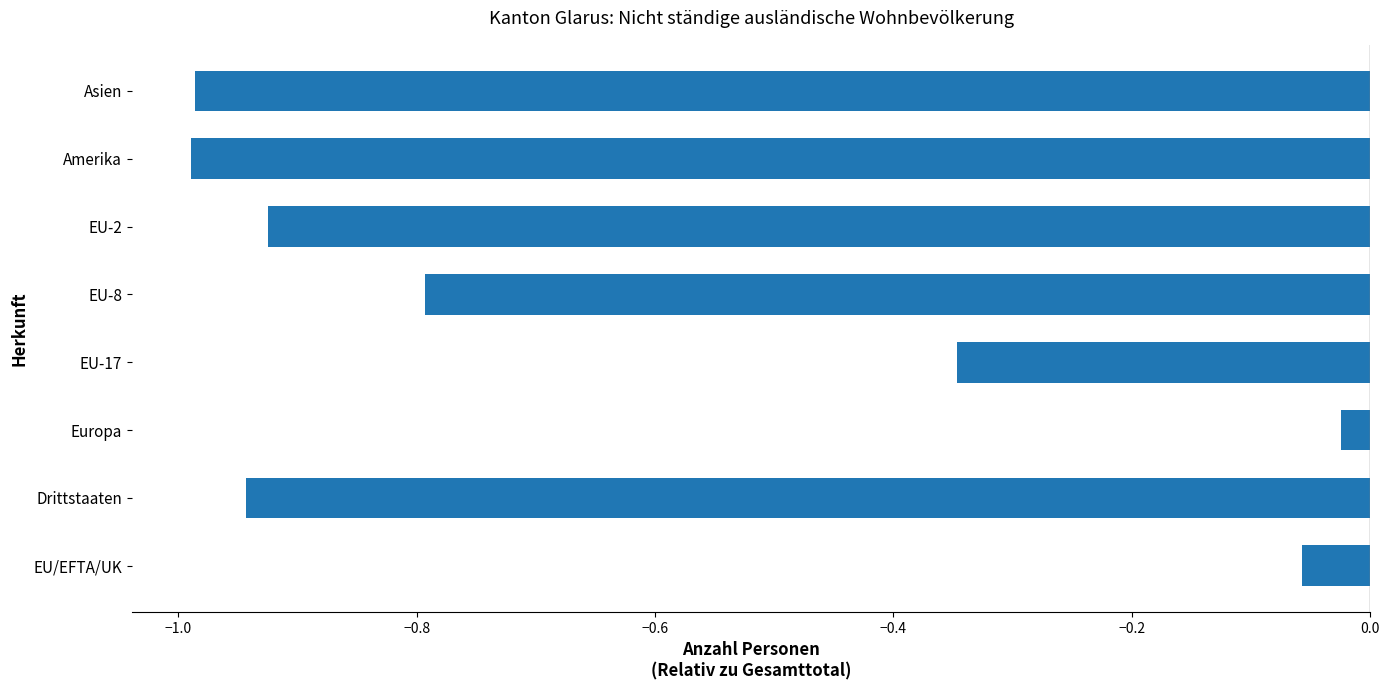

At which label is the value closest to 0?

Europa